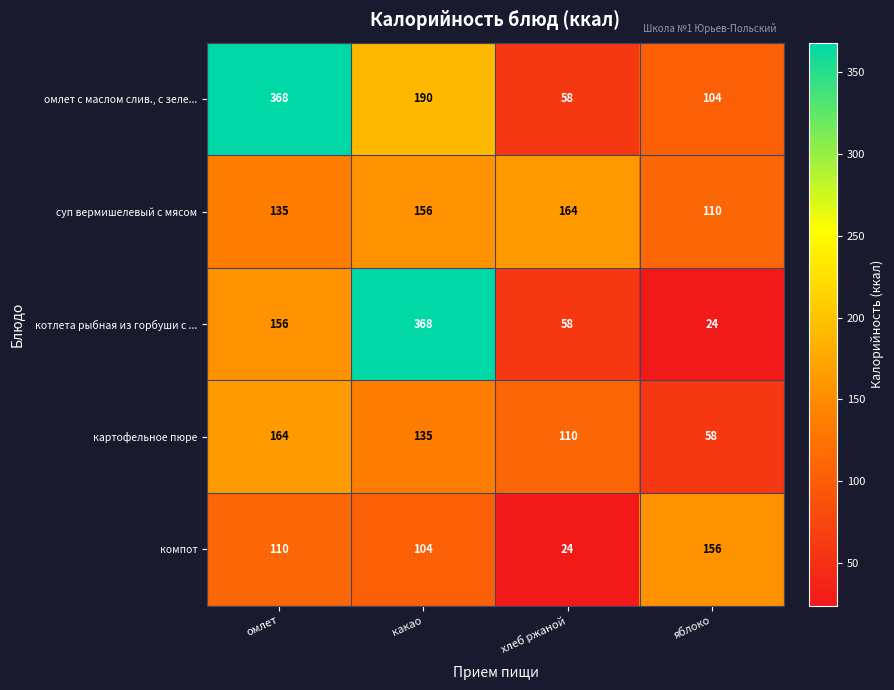

Which series has the largest total across all categories?

омлет с маслом слив., с зеле...